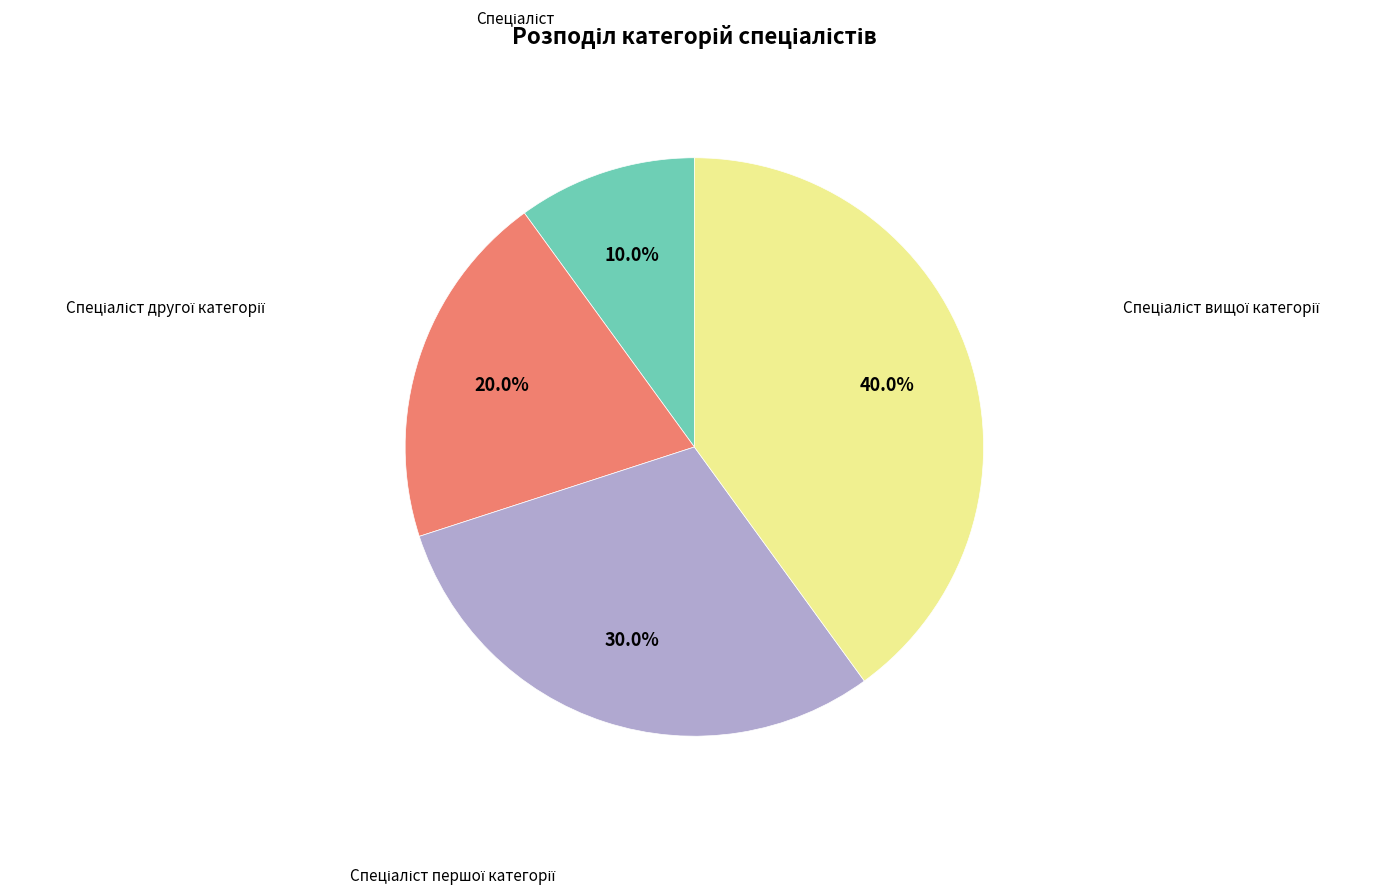

Is there a majority slice in this chart?

No